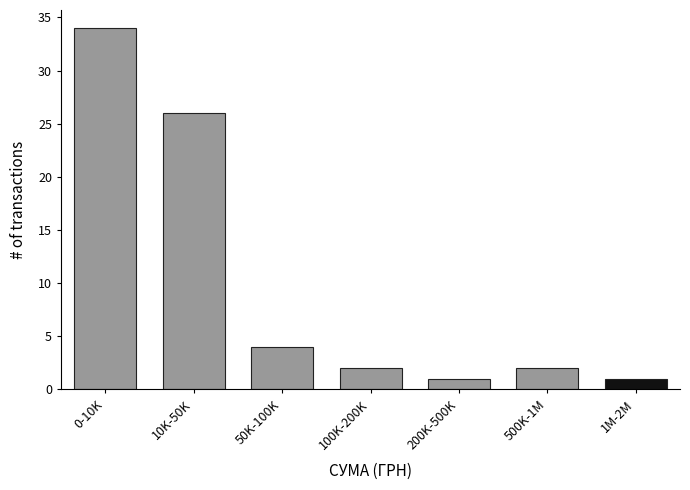

Reading left to right, list all the values displayed in this chart.

0-10K=34	10K-50K=26	50K-100K=4	100K-200K=2	200K-500K=1	500K-1M=2	1M-2M=1